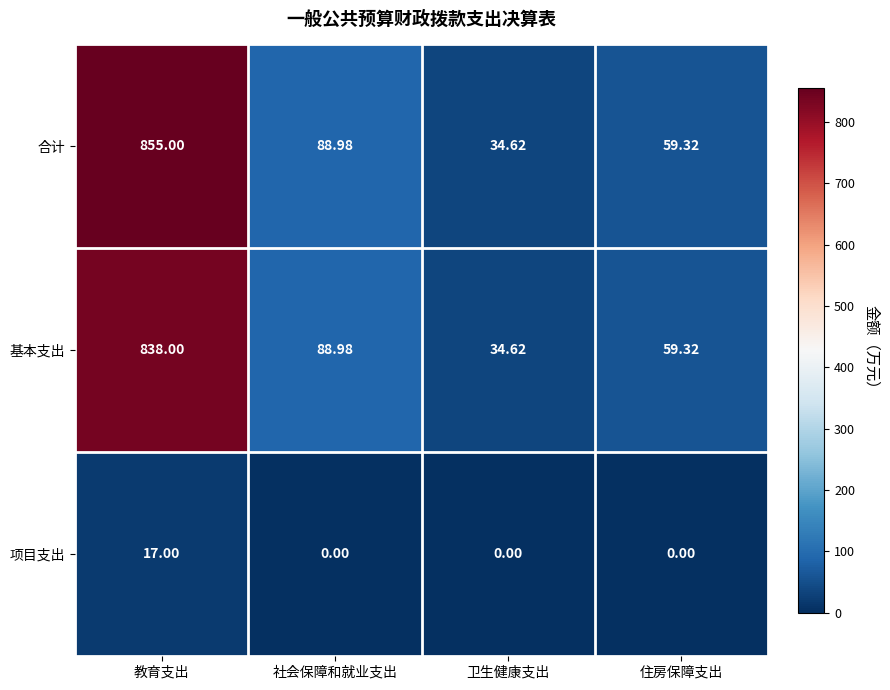

Which series has the widest spread of values?

合计